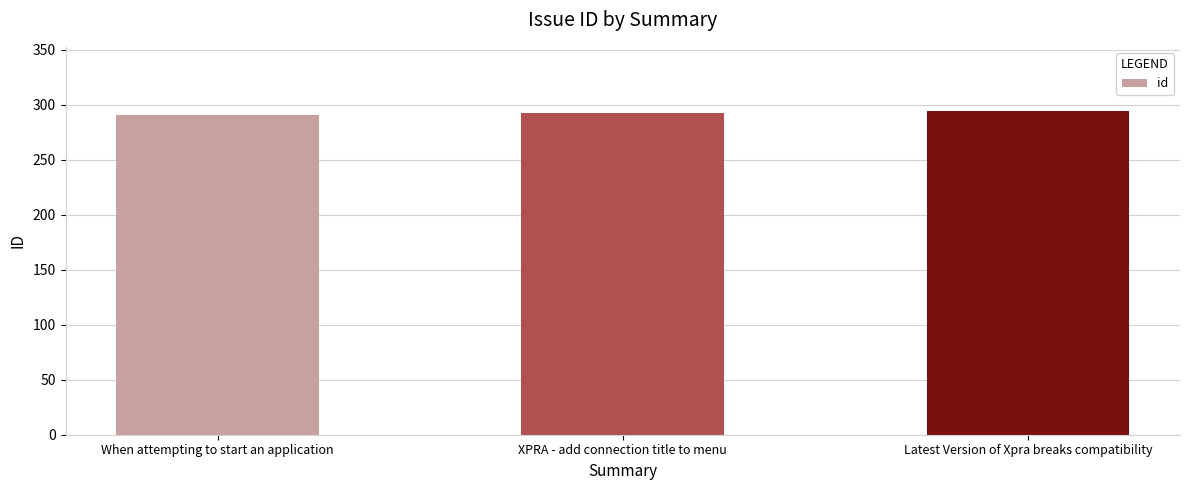

What is the approximate value at When attempting to start an application?

291